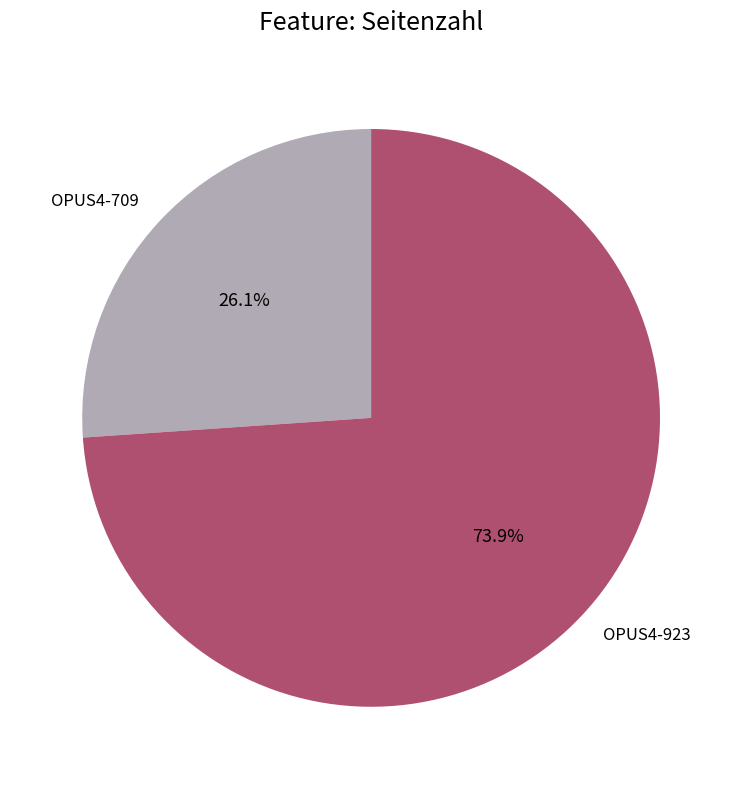

How much of the chart is everything except OPUS4-709?

73.9%